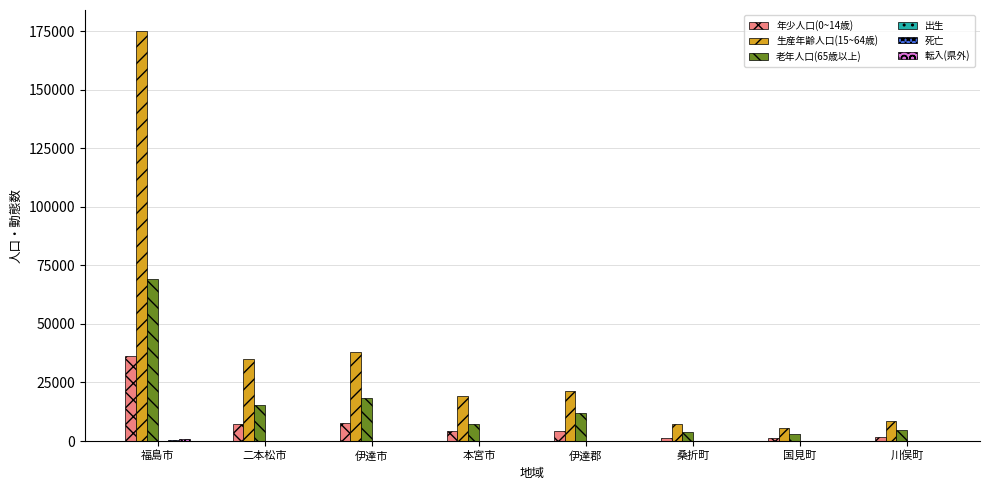

Which label corresponds to the largest value in the chart?

福島市